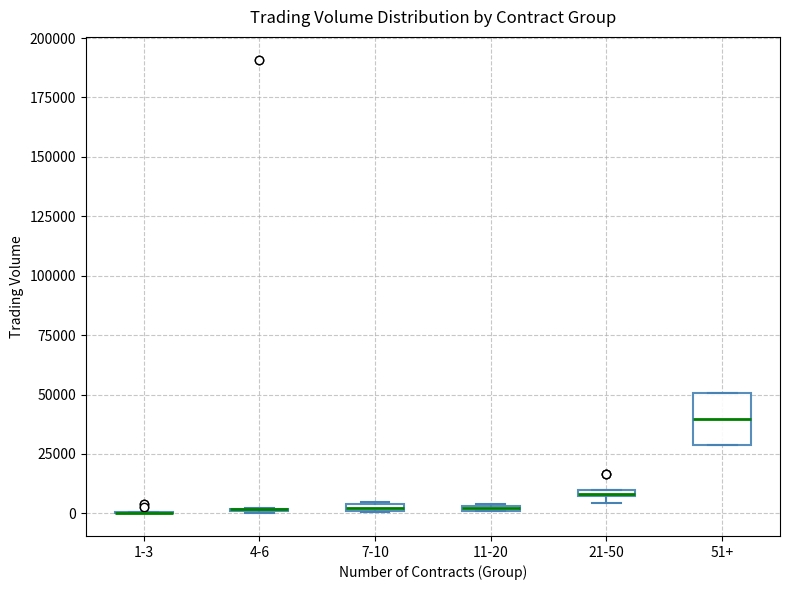

Where is the lower edge of the box for 11-20 on the y-axis? The values are not printed on the chart, so give them approximately, as read against the axis.

0